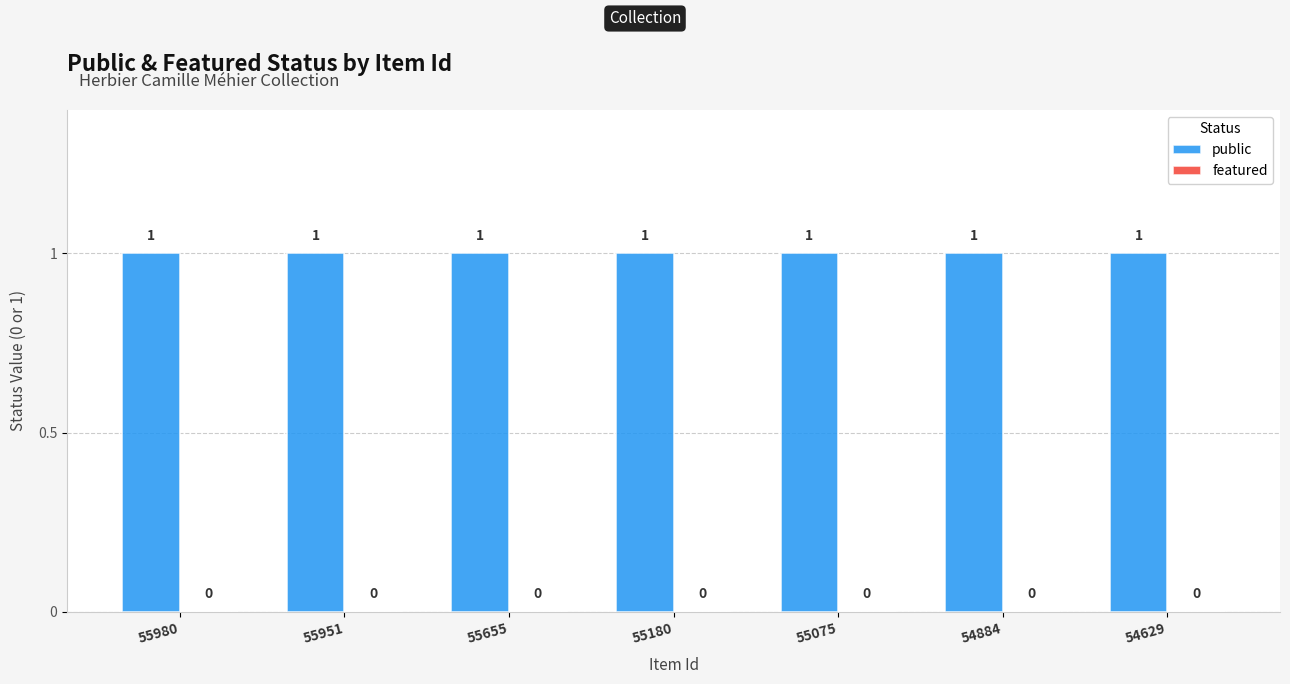

Which series has the widest spread of values?

public